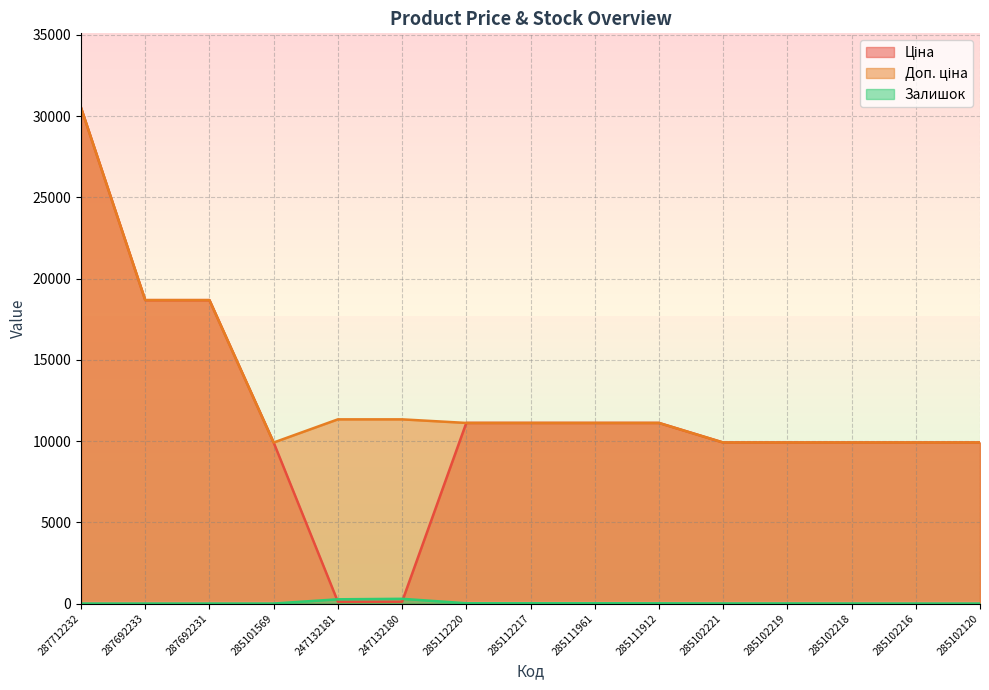

Is it true that Ціна equals 5263.8 at 285111912?

False